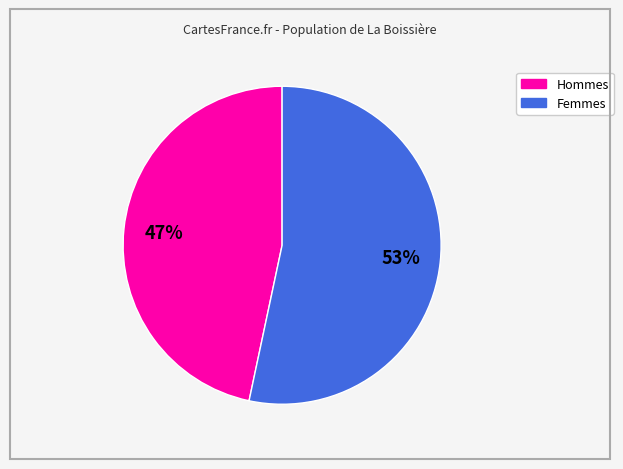

What is the ratio of the value at Hommes to the value at Femmes?

0.9